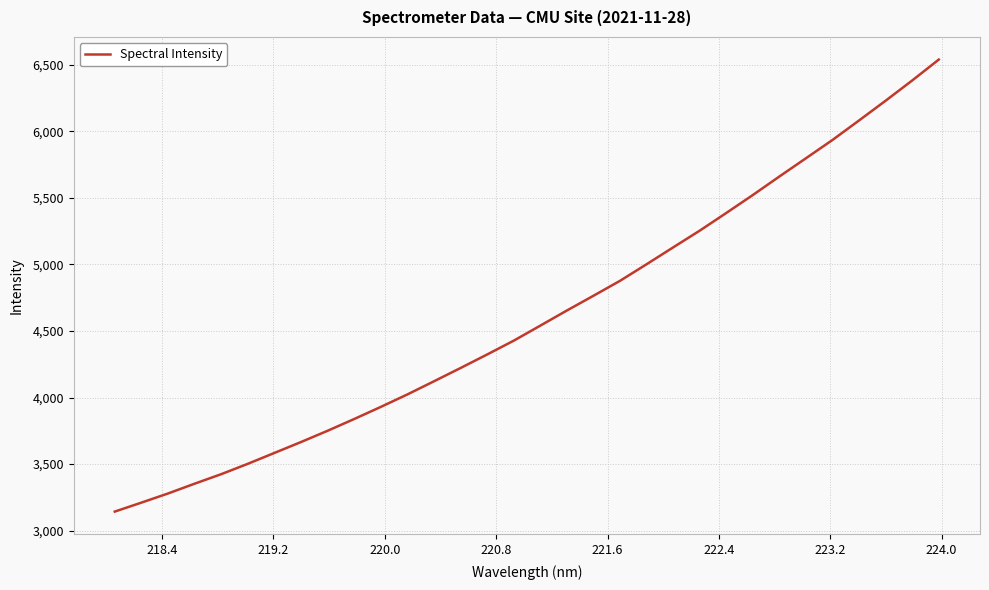

Is this an area chart (filled region under the line)?

No